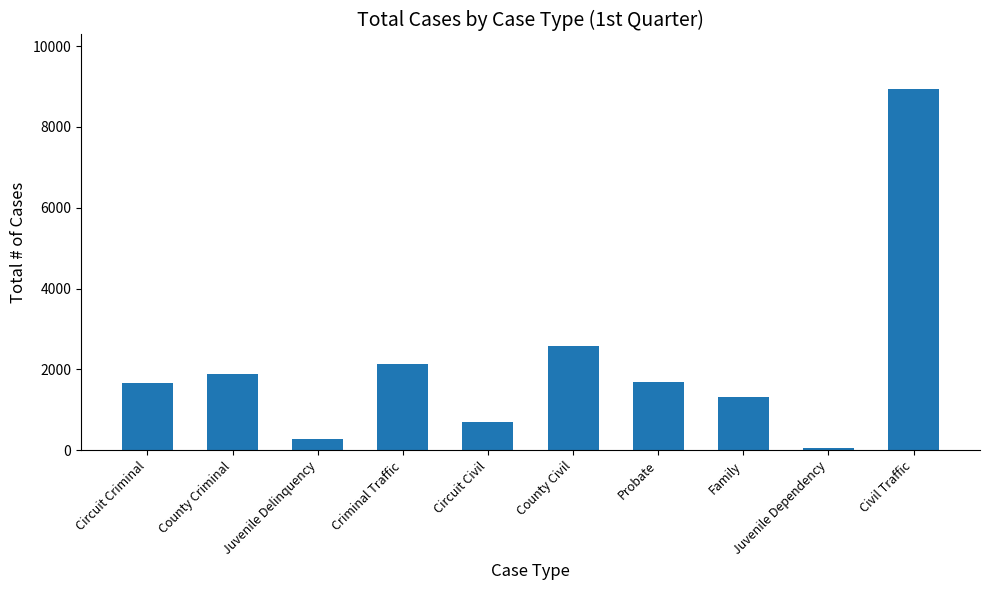

What is the sum of all values?

21260